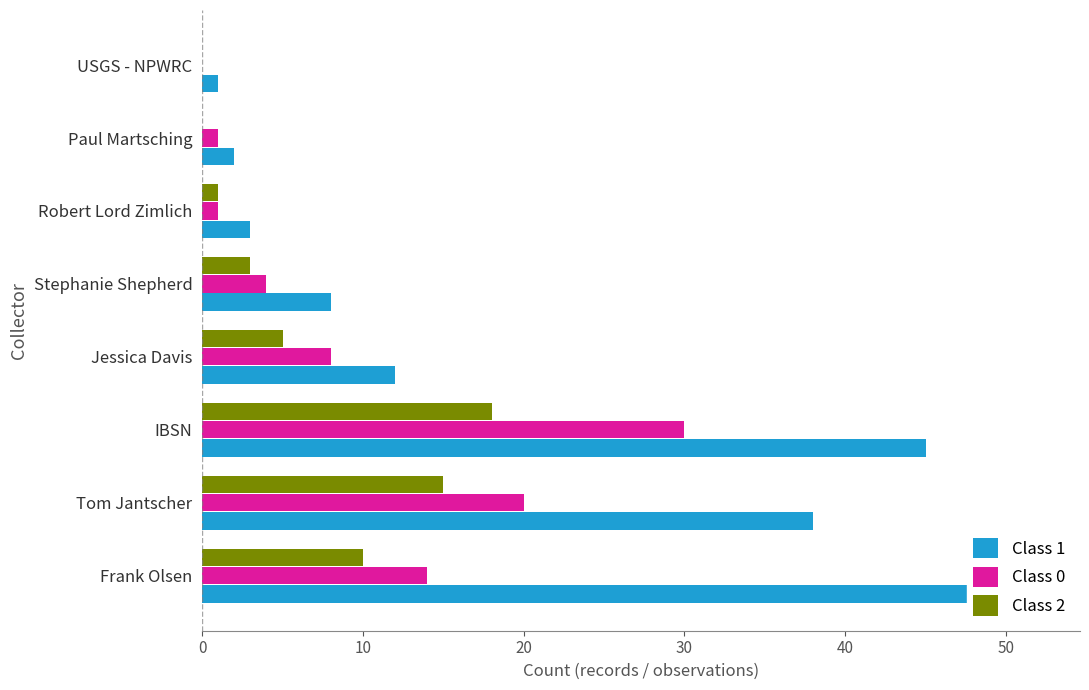

Are the bars horizontal?

Yes